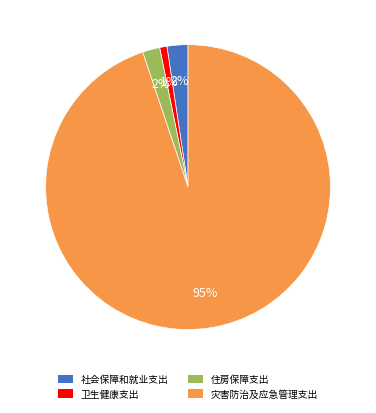

Combined, do 住房保障支出 and 灾害防治及应急管理支出 account for over 50%?

Yes